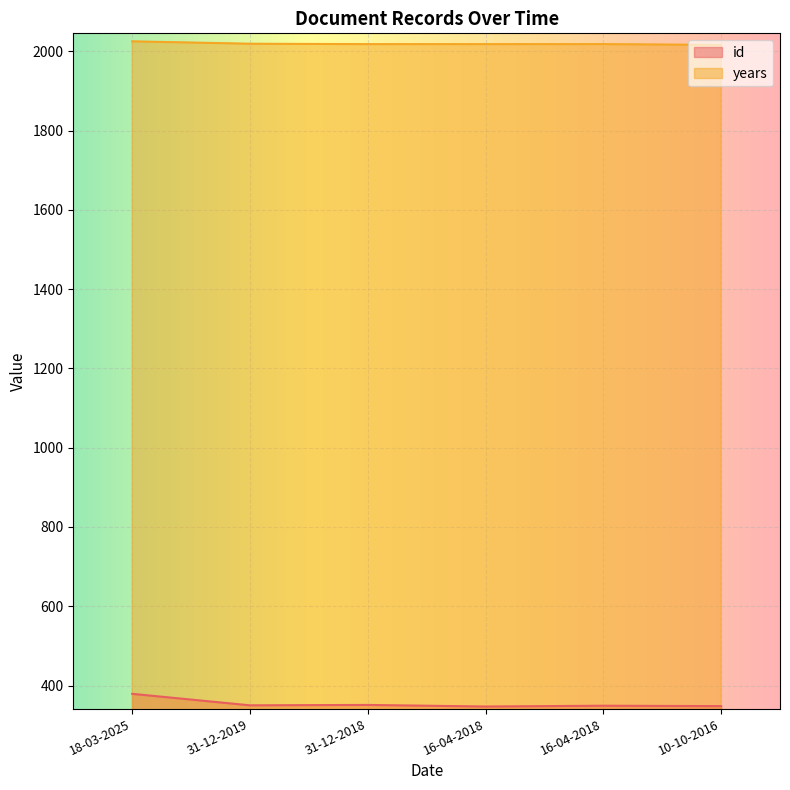

True or false: id has more than 2 interior local peaks.

False